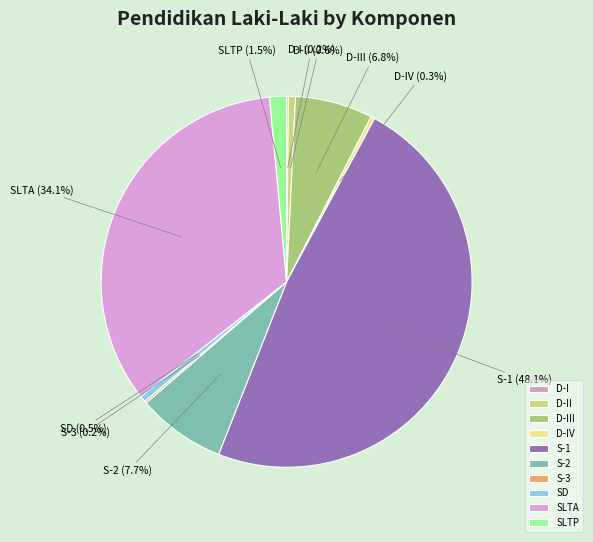

To the nearest percent, what percentage of the pie is SLTA?

34%